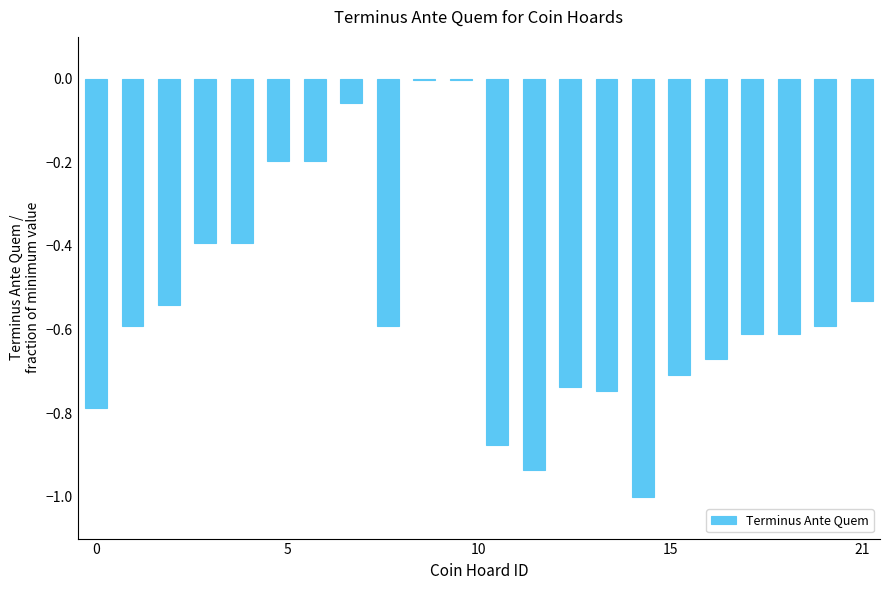

What is the sum of all values?

-11.8